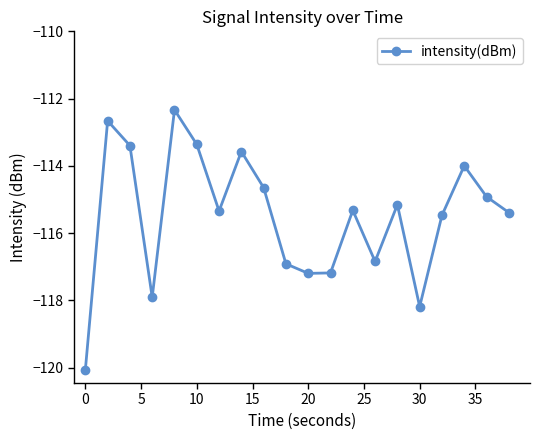

How many distinct data groups are displayed?

1